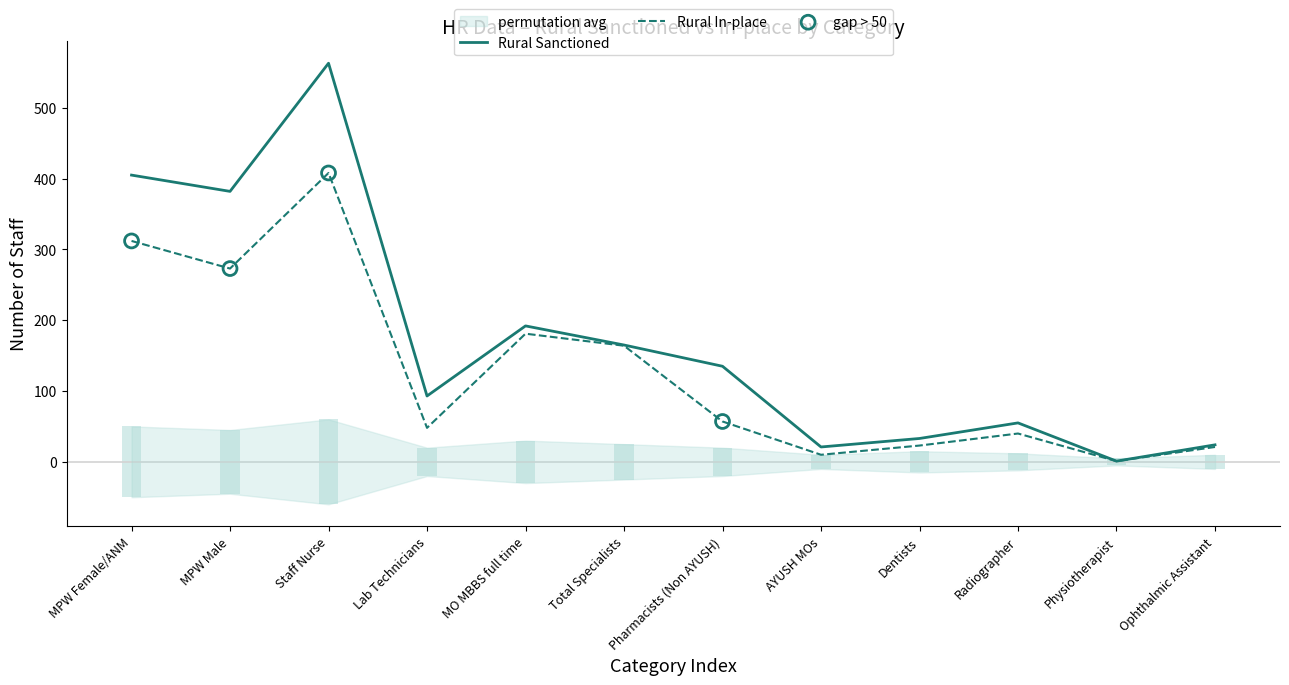

At which category is the sum across all series the highest?

Staff Nurse